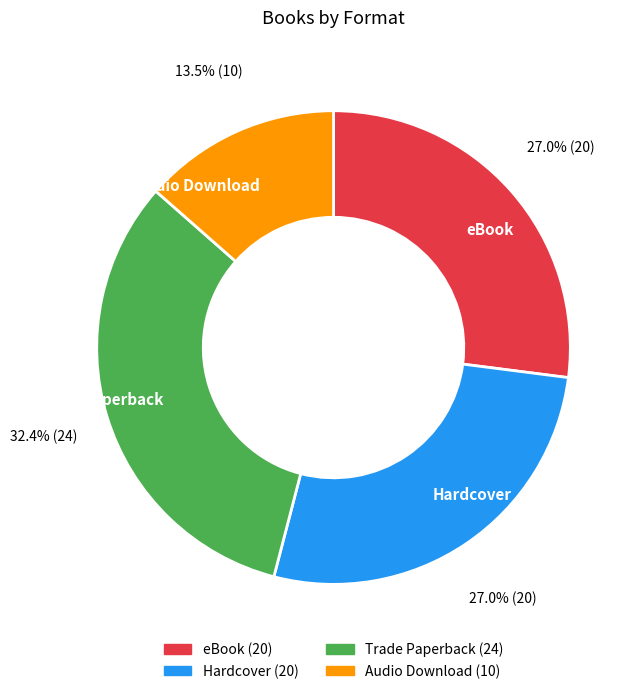

Which slice is the smallest?

Audio Download